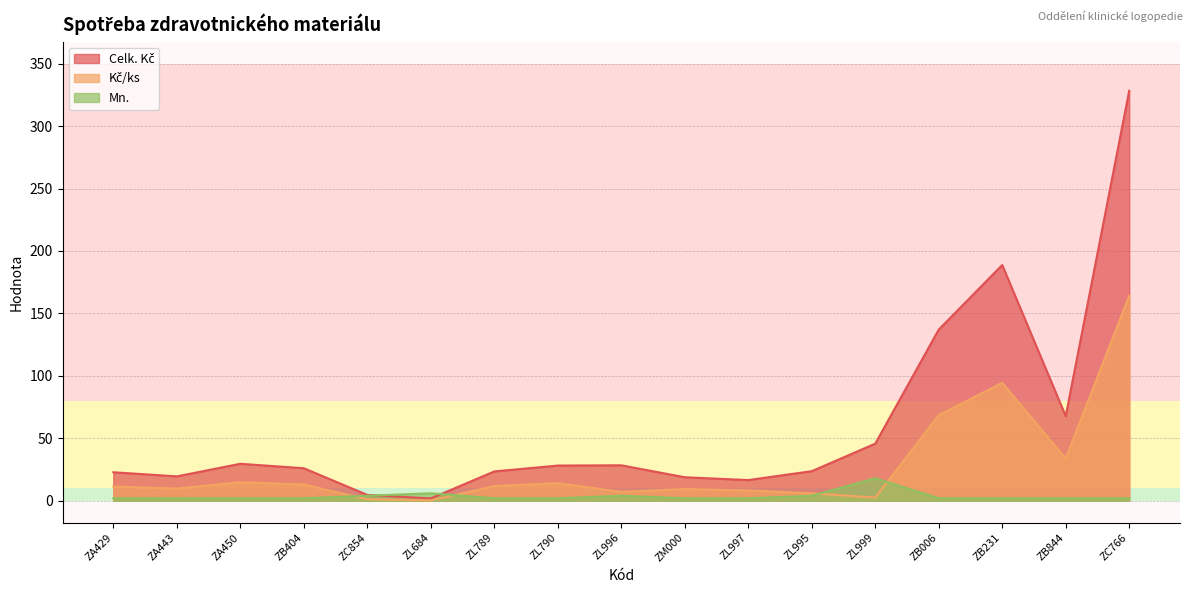

List the labels in order of Mn. value, smallest first.

ZA429, ZA443, ZA450, ZB404, ZL789, ZL790, ZM000, ZL997, ZB006, ZB231, ZB844, ZC766, ZC854, ZL996, ZL995, ZL684, ZL999